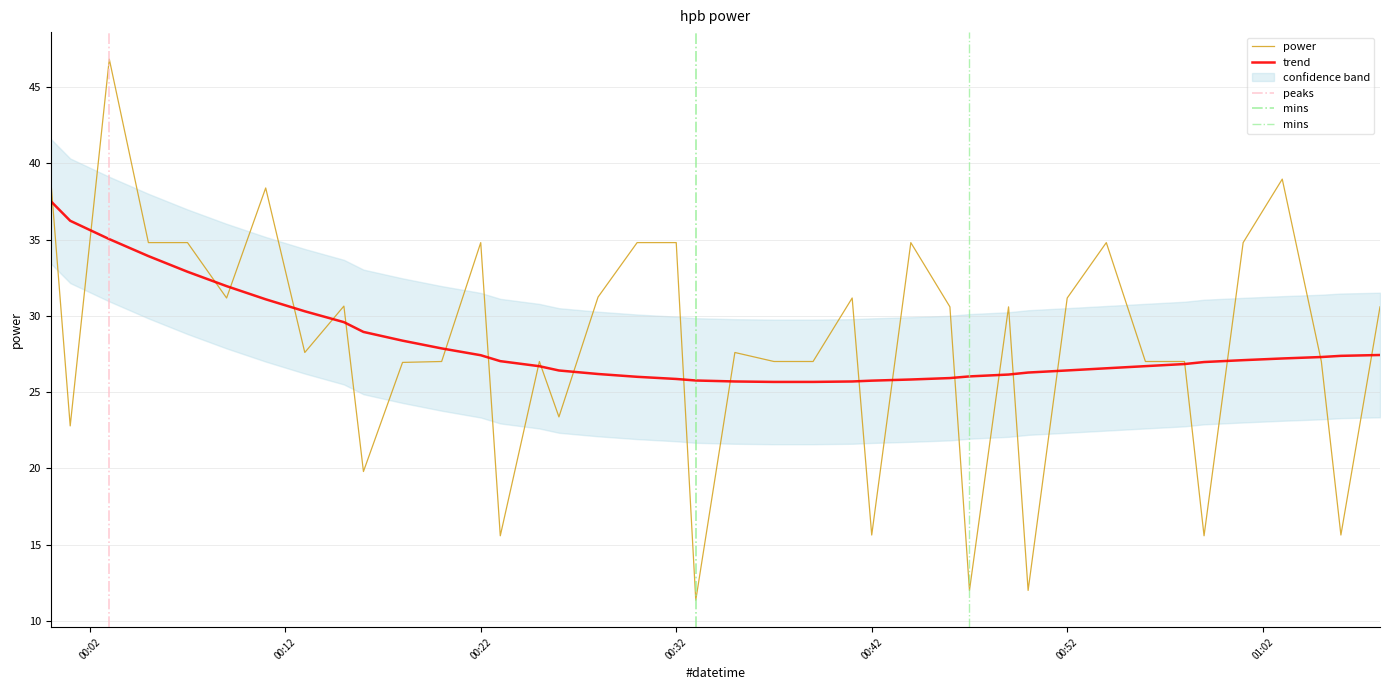

The value at 2023-10-20T00:46:00 is 48.3. True or false?

False